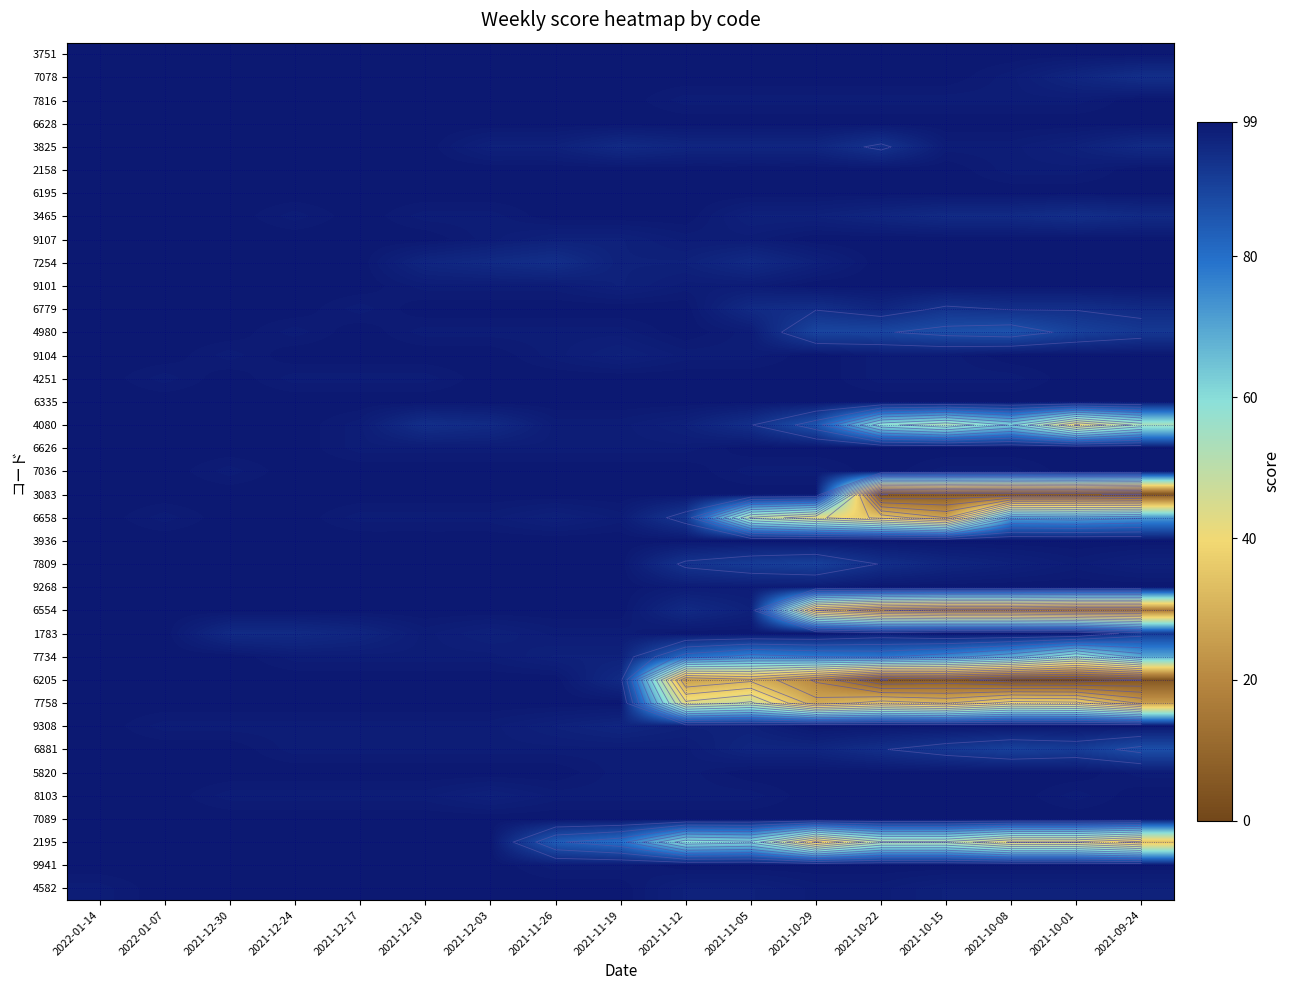

At 2021-10-29, list the series in order from smallest to largest.

6205, 7758, 6554, 2195, 6658, 7734, 4080, 4980, 7809, 6779, 3825, 6881, 3465, 7254, 7816, 7036, 9268, 4582, 3751, 7078, 6628, 2158, 6195, 9107, 9101, 9104, 4251, 6335, 6626, 3083, 3936, 1783, 9308, 5820, 8103, 7089, 9941